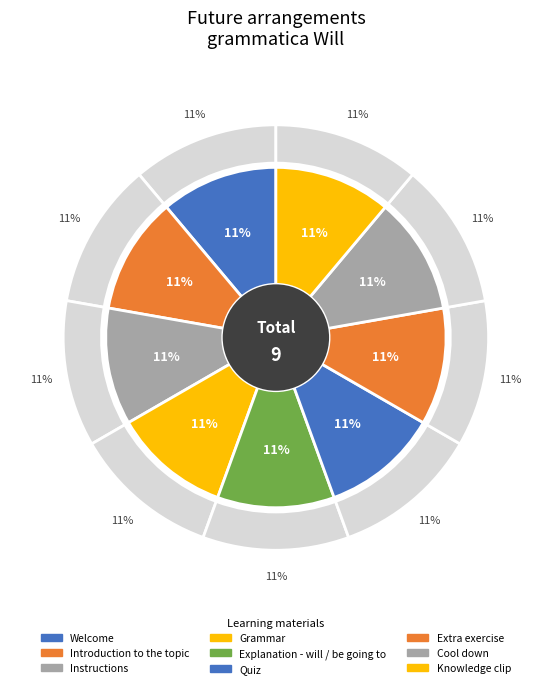

To the nearest percent, what portion does Quiz represent?

11%